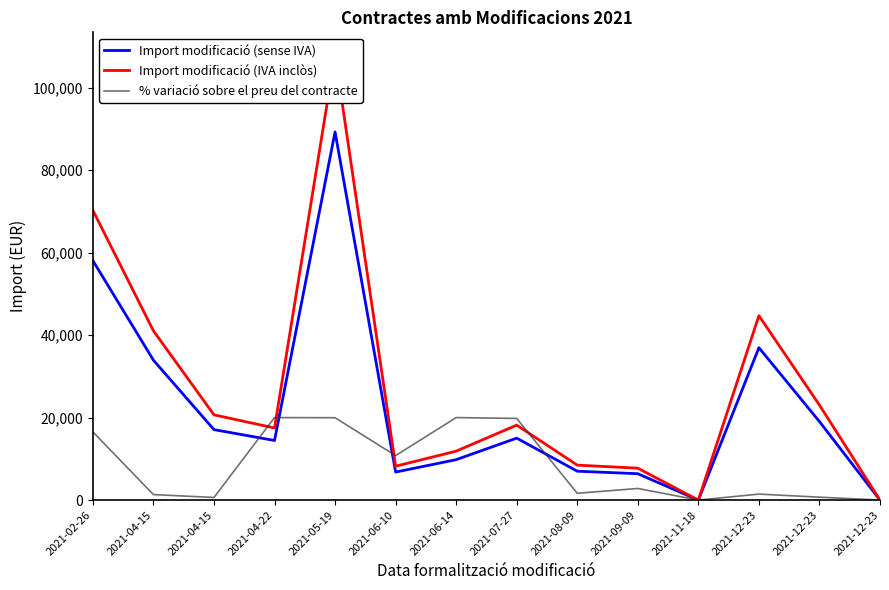

In Import modificació (IVA inclòs), how many points are higher than both neighbors (excluding endpoints)?

3